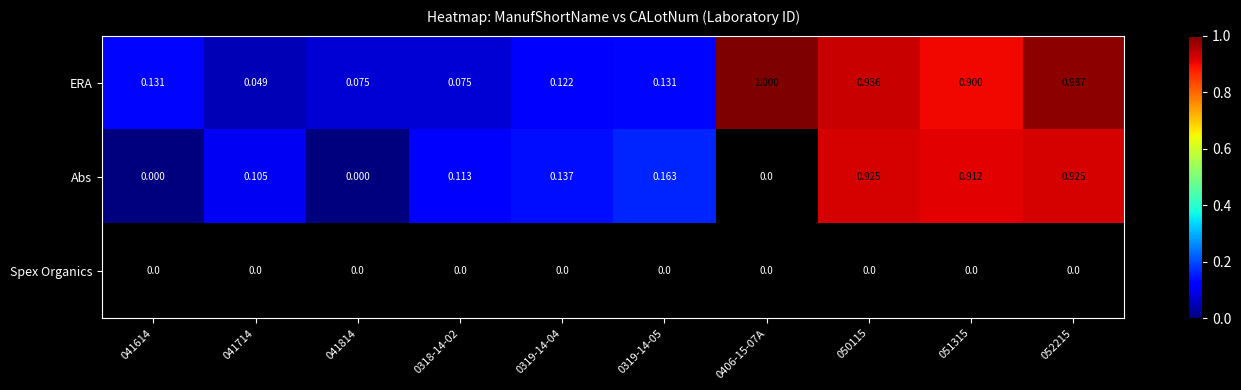

Which has a higher value, 041614 or 050115?

050115